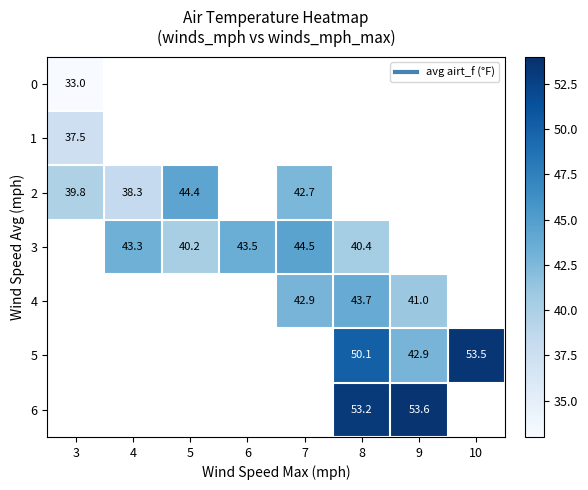

Between 6 and 8, which series saw the biggest shift?

3